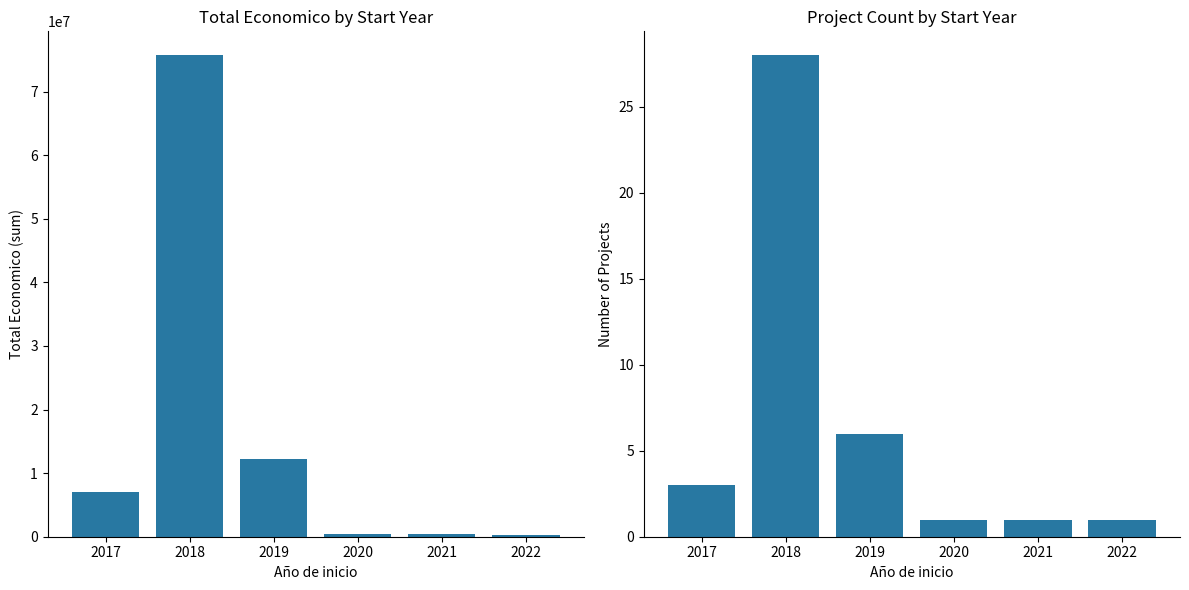

Reading left to right, what are all the values shown in this chart?

Total economico: 2017=7027293	2018=75685721	2019=12214333	2020=439594	2021=446440	2022=249910
Project Count: 2017=3	2018=28	2019=6	2020=1	2021=1	2022=1